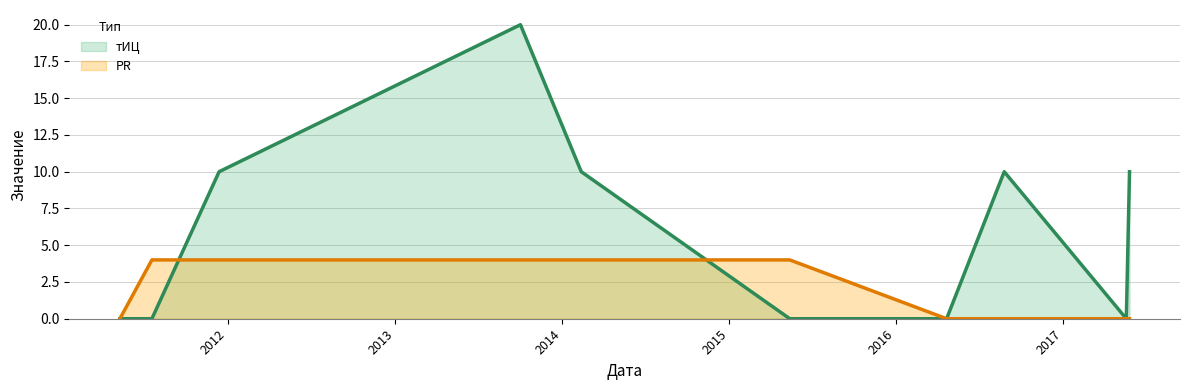

At which label is PR closest to 2?

2011-05-10